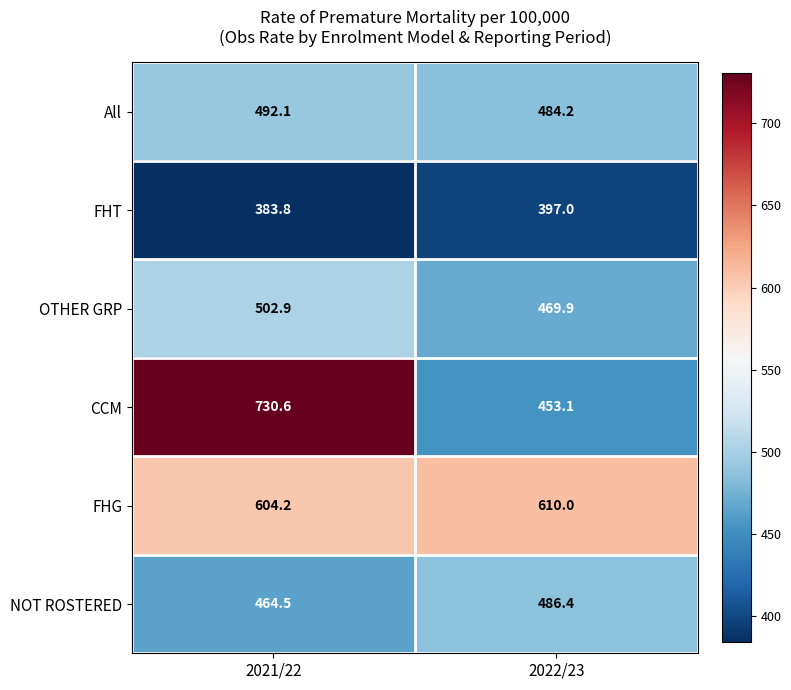

How many values in the All series are below 492?

1